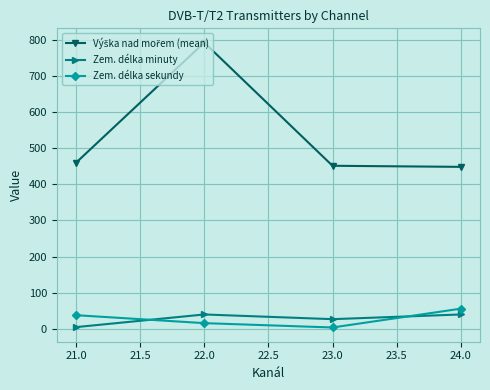

True or false: Zem. délka sekundy and Zem. délka minuty cross at least once.

True